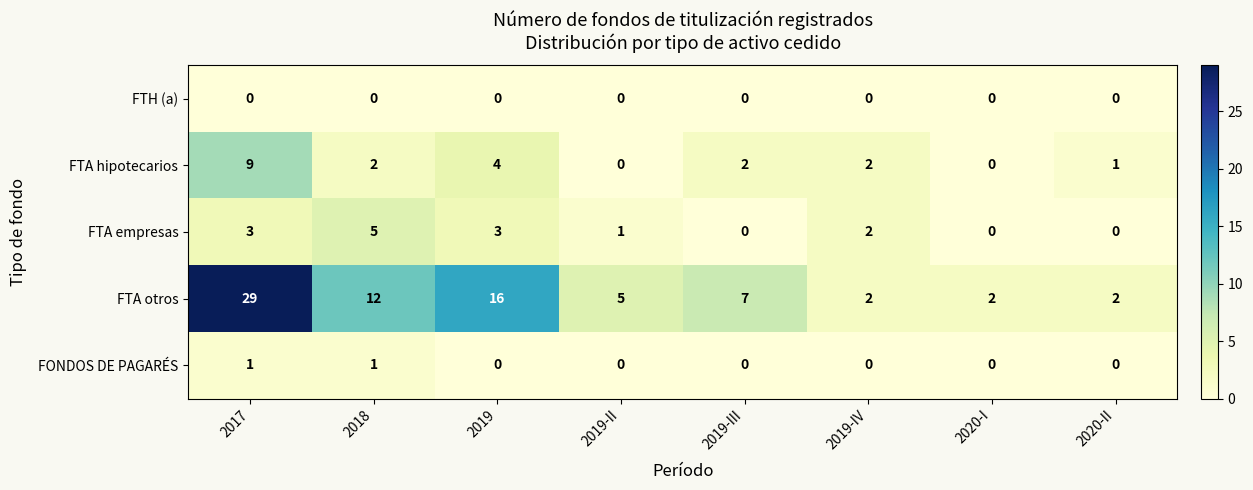

True or false: FTA empresas has a value of 0 at 2019-III.

True